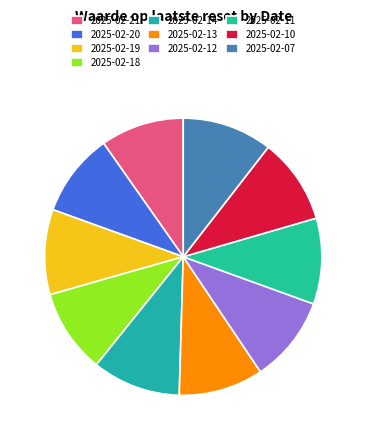

Between 2025-02-19 and 2025-02-18, which is larger?

2025-02-19